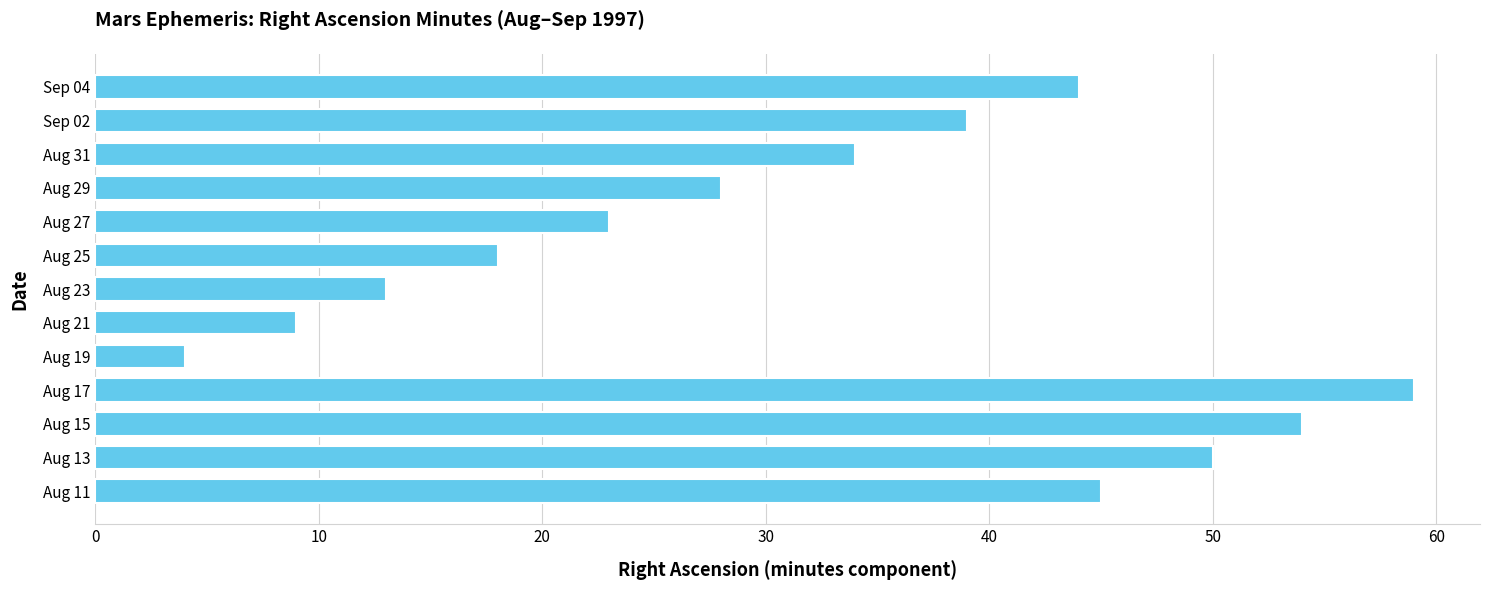

Reading bottom to top, what are all the values shown in this chart?

45	50	54	59	4	9	13	18	23	28	34	39	44